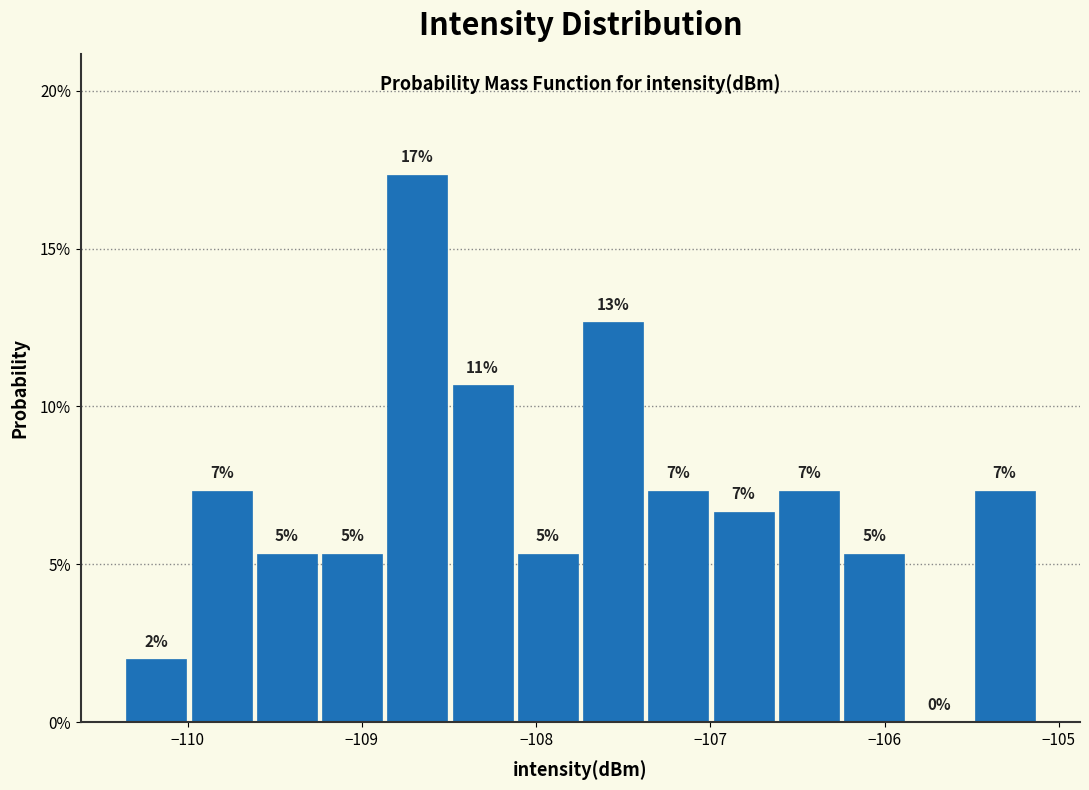

Around what value on the x-axis is the tallest bar? Give the approximate position of its centre, as read against the axis.

-108.7